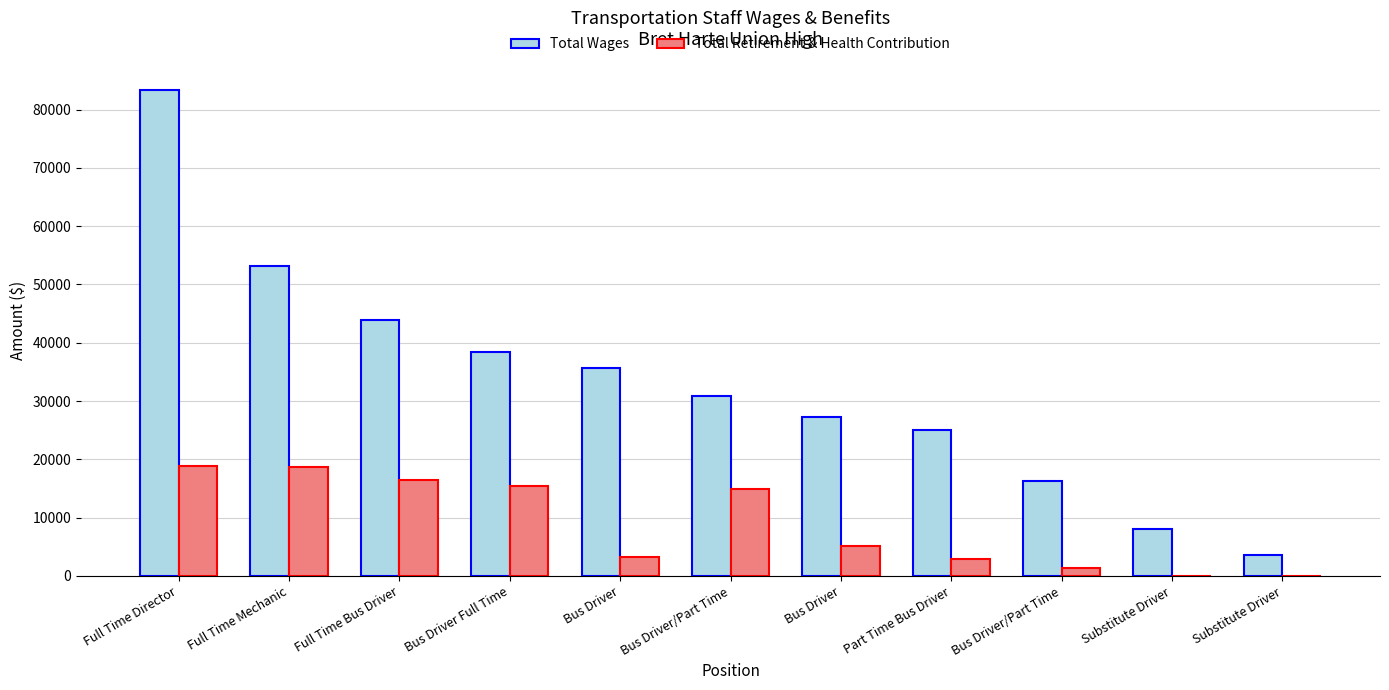

Reading left to right, list all the values displayed in this chart.

Total Wages: Full Time Director=83374	Full Time Mechanic=53100	Full Time Bus Driver=43842	Bus Driver Full Time=38390	Bus Driver=35676	Bus Driver/Part Time=30909	Bus Driver=27304	Part Time Bus Driver=24967	Bus Driver/Part Time=16207	Substitute Driver=8029	Substitute Driver=3581
Total Retirement & Health Contribution: Full Time Director=18822	Full Time Mechanic=18614	Full Time Bus Driver=16392	Bus Driver Full Time=15448	Bus Driver=3201	Bus Driver/Part Time=14956	Bus Driver=5108	Part Time Bus Driver=2938	Bus Driver/Part Time=1413	Substitute Driver=0	Substitute Driver=0